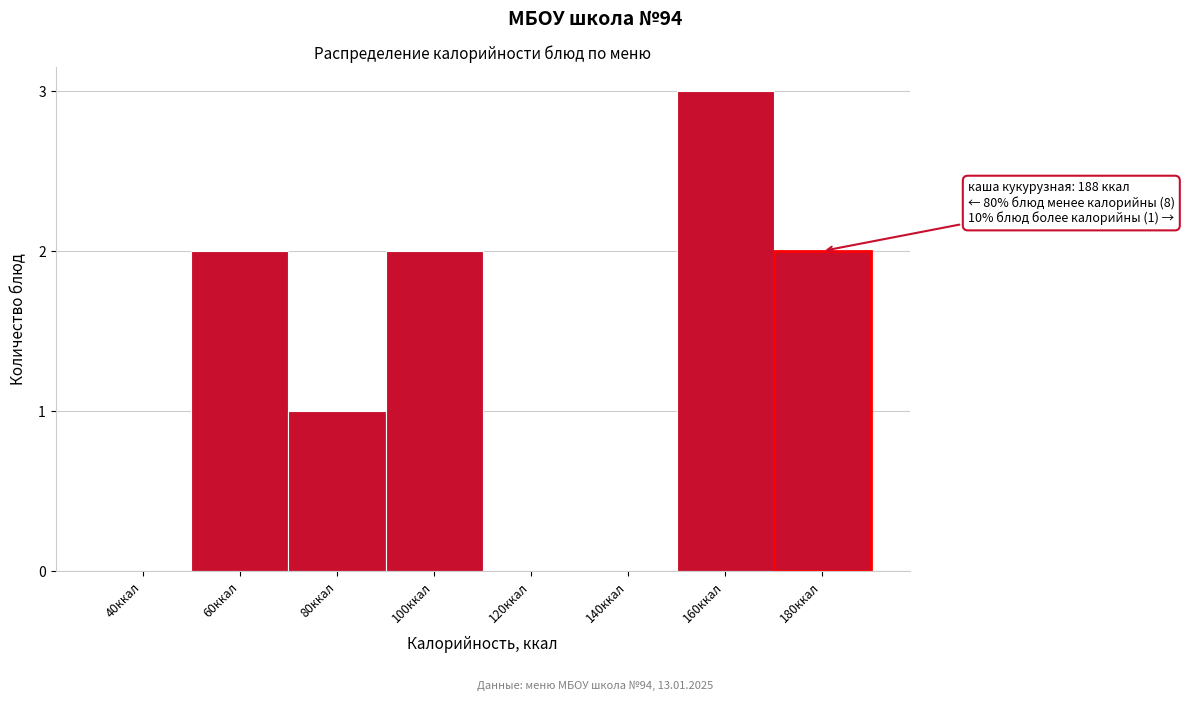

Reading left to right, what are all the values shown in this chart?

40ккал=0	60ккал=2	80ккал=1	100ккал=2	120ккал=0	140ккал=0	160ккал=3	180ккал=2